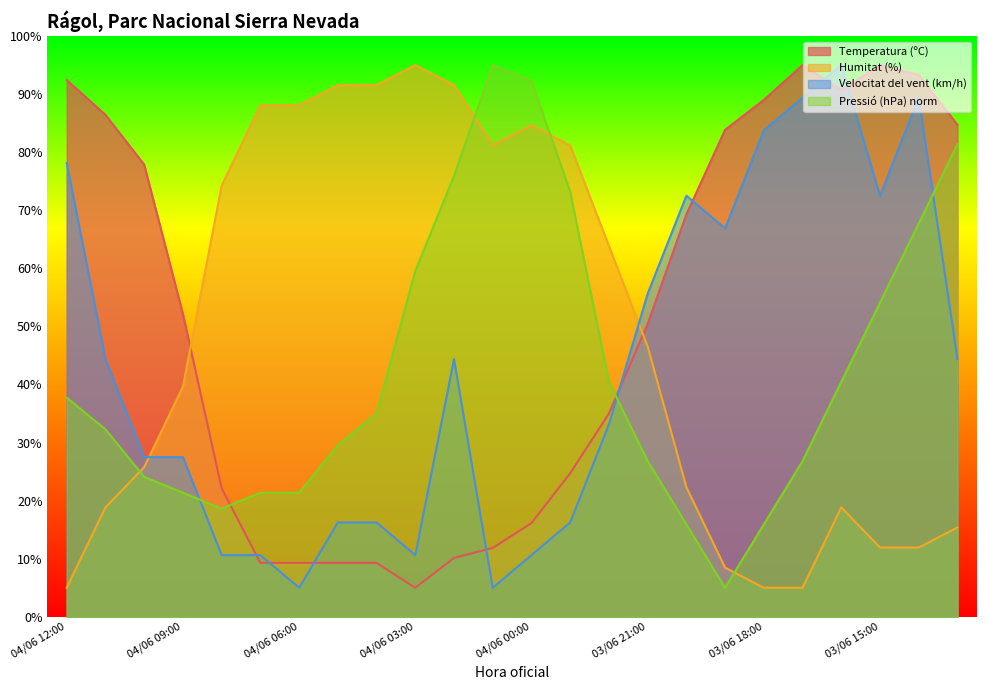

At which label is Velocitat del vent (km/h) closest to 50?

04/06 11:00